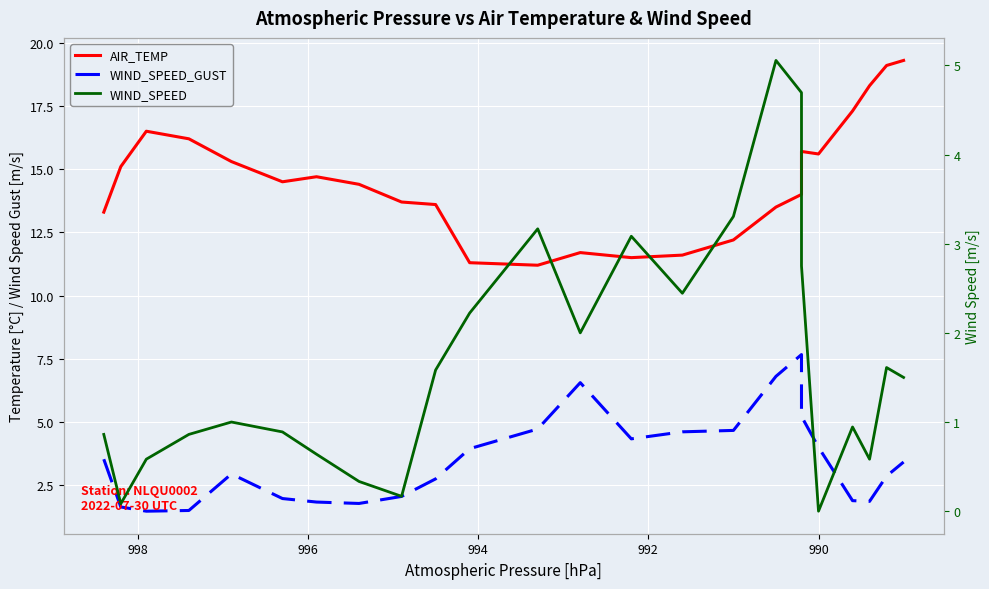

True or false: WIND_SPEED_GUST has more than 1 interior local peaks.

True